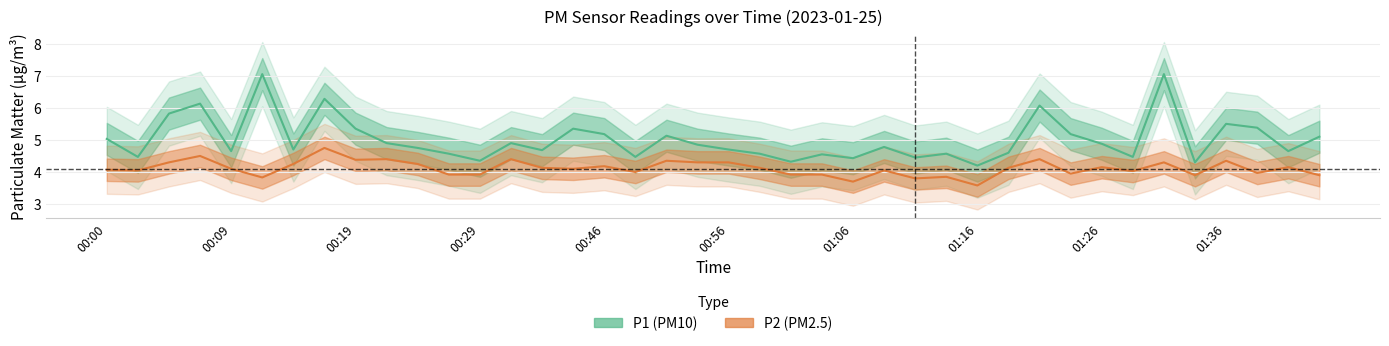

Reading left to right, list all the values displayed in this chart.

P1: 5.0	4.5	5.8	6.1	4.7	7.0	4.7	6.3	5.3	4.9	4.8	4.6	4.3	4.9	4.7	5.3	5.2	4.5	5.1	4.8	4.7	4.6	4.3	4.5	4.4	4.8	4.5	4.6	4.2	4.6	6.1	5.2	4.9	4.5	7.0	4.3	5.5	5.4	4.7	5.1
P2: 4.1	4.0	4.3	4.5	4.1	3.8	4.2	4.8	4.4	4.4	4.2	3.9	3.9	4.4	4.1	4.1	4.2	4.0	4.3	4.3	4.3	4.1	3.9	3.9	3.7	4.0	3.8	3.9	3.6	4.1	4.4	4.0	4.2	4.0	4.3	3.9	4.3	4.0	4.2	3.9